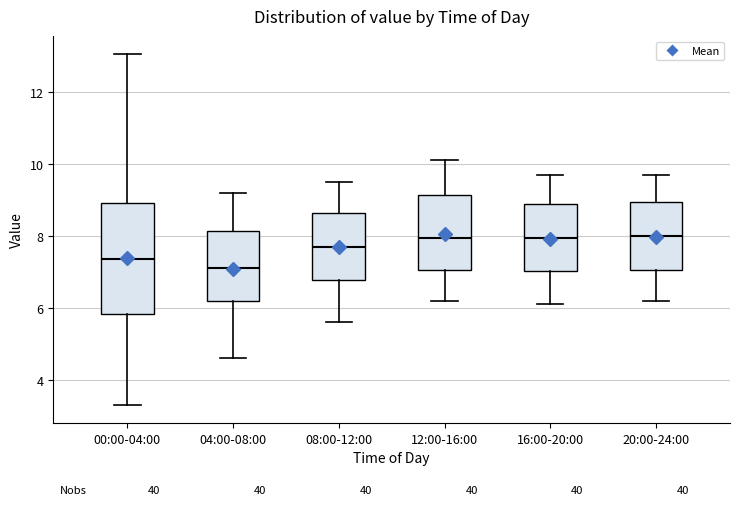

Where is the lower edge of the box for 20:00-24:00 on the y-axis? The values are not printed on the chart, so give them approximately, as read against the axis.

7.0